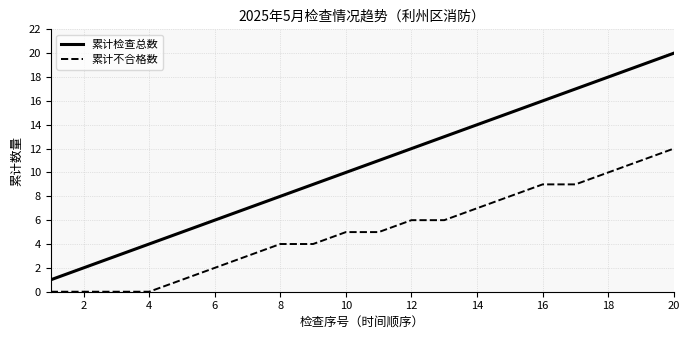

Reading left to right, list all the values displayed in this chart.

累计检查总数: 1	2	3	4	5	6	7	8	9	10	11	12	13	14	15	16	17	18	19	20
累计不合格数: 0	0	0	0	1	2	3	4	4	5	5	6	6	7	8	9	9	10	11	12